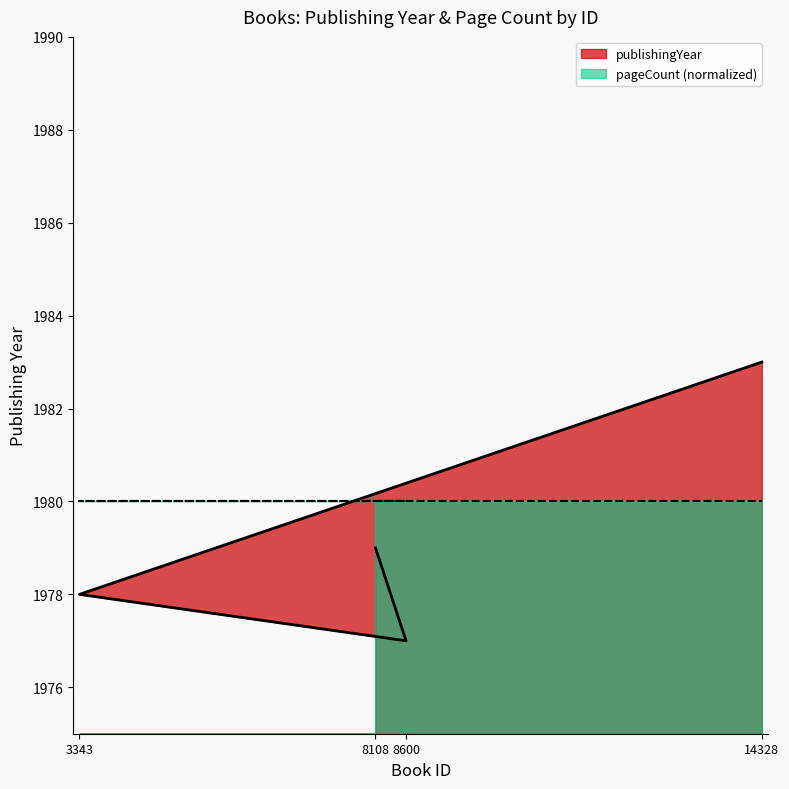

How many distinct data groups are displayed?

2